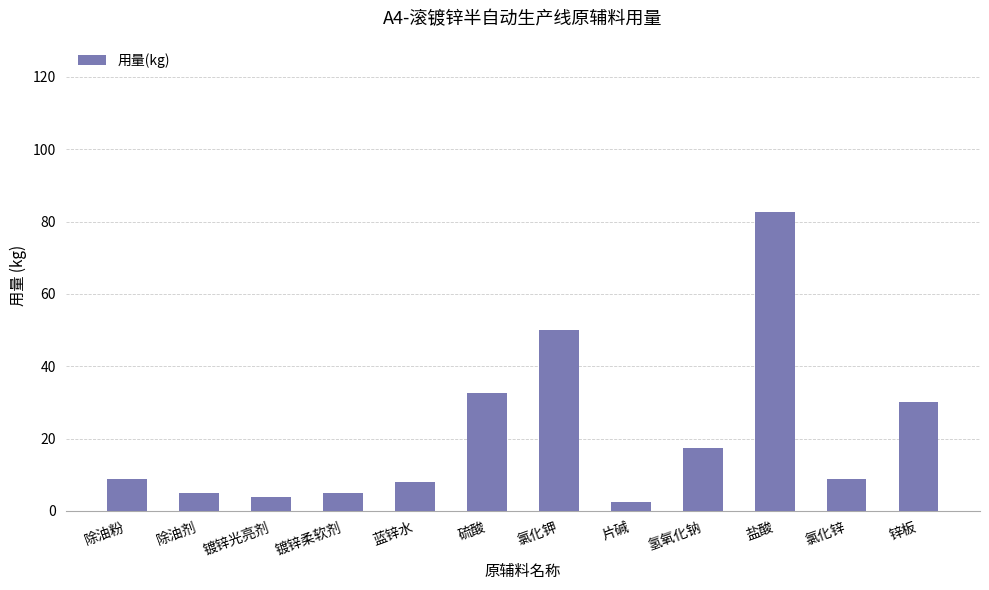

What is the smallest value displayed?

2.5